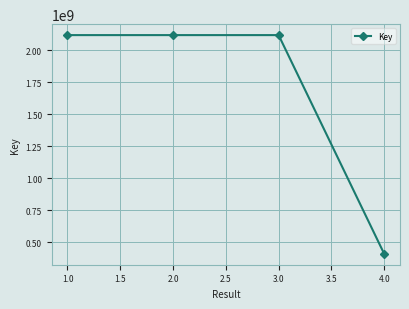

What is the label of the 2nd point from the left?

2.0